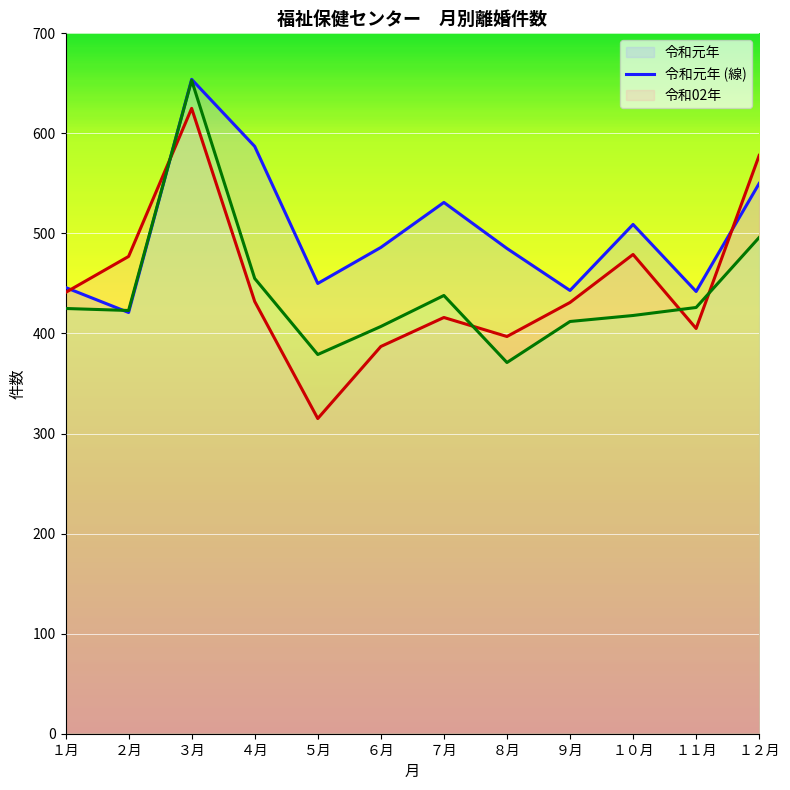

At which label does 令和02年 (線) reach its peak?

３月